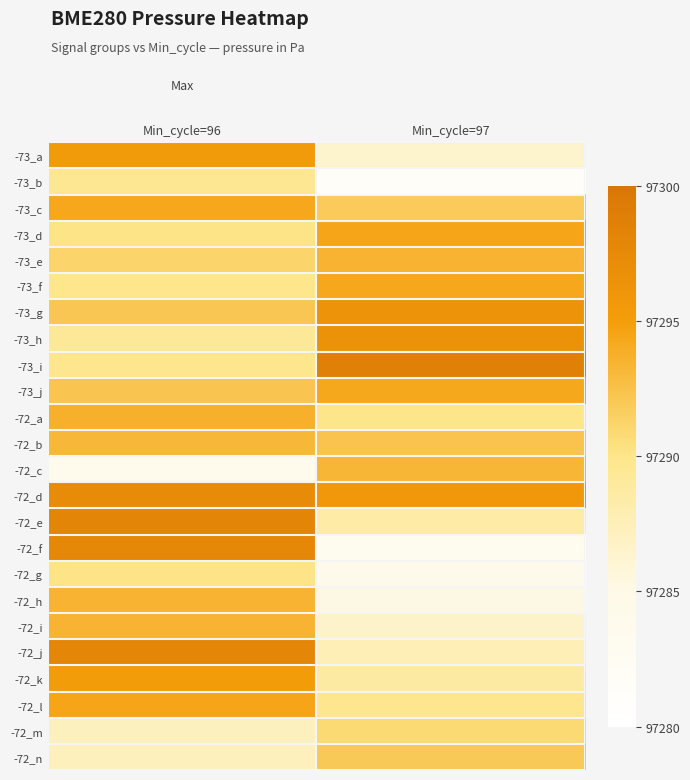

Between Min_cycle=96 and Min_cycle=97, which is larger?

Min_cycle=96